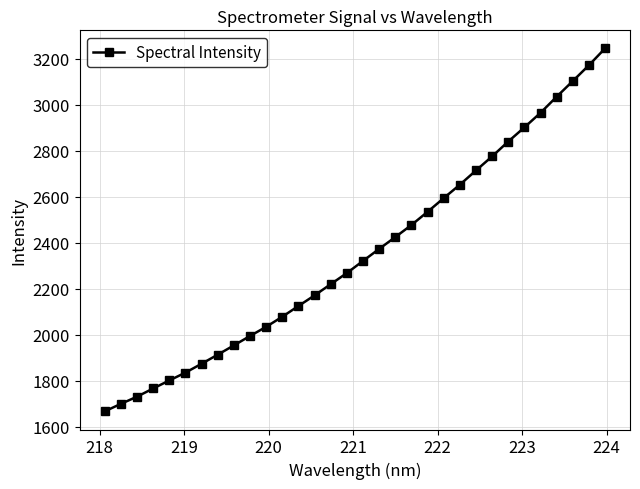

What is the difference between the maximum and minimum values?

1576.6